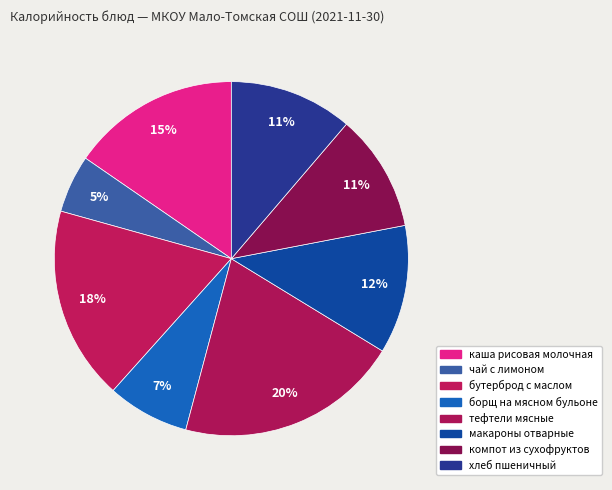

Is the sum of тефтели мясные and компот из сухофруктов greater than half?

No